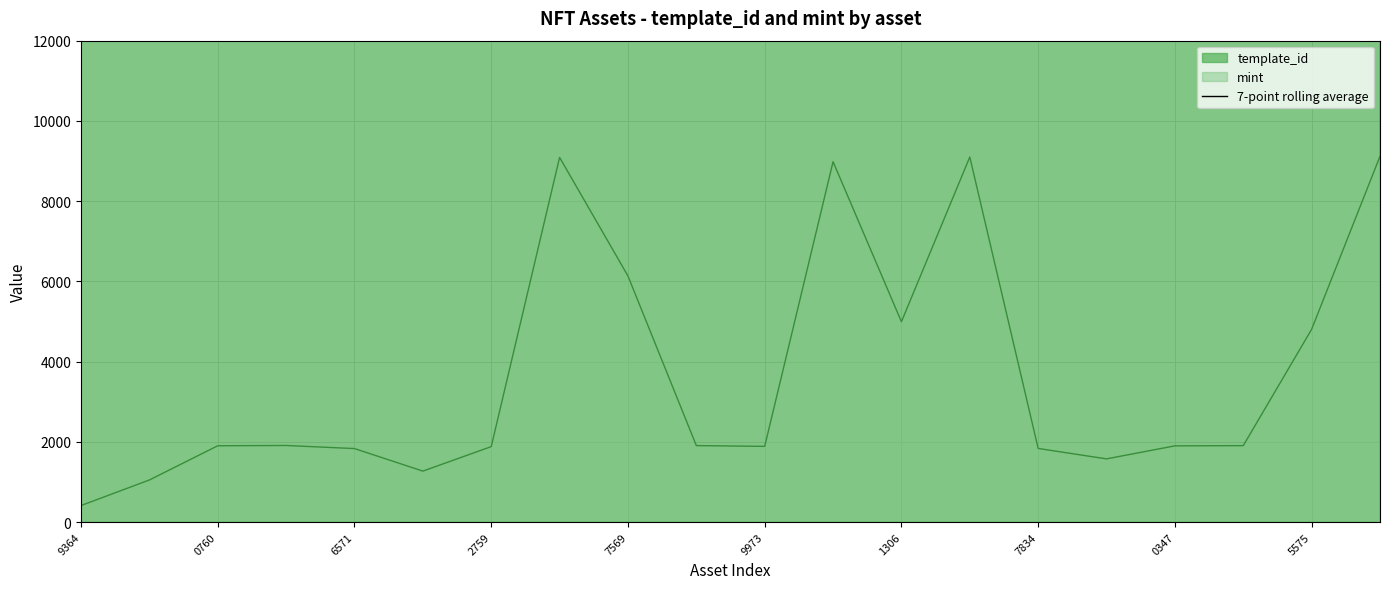

The mint series shows 4805 at 5575. True or false?

True